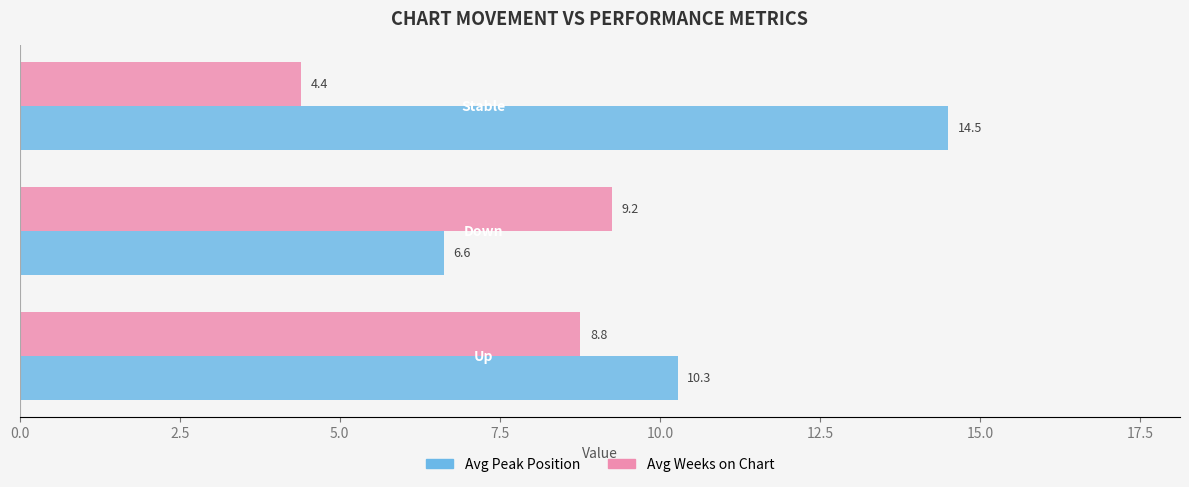

Rank the series by their average value, from highest to lowest.

Avg Peak Position, Avg Weeks on Chart